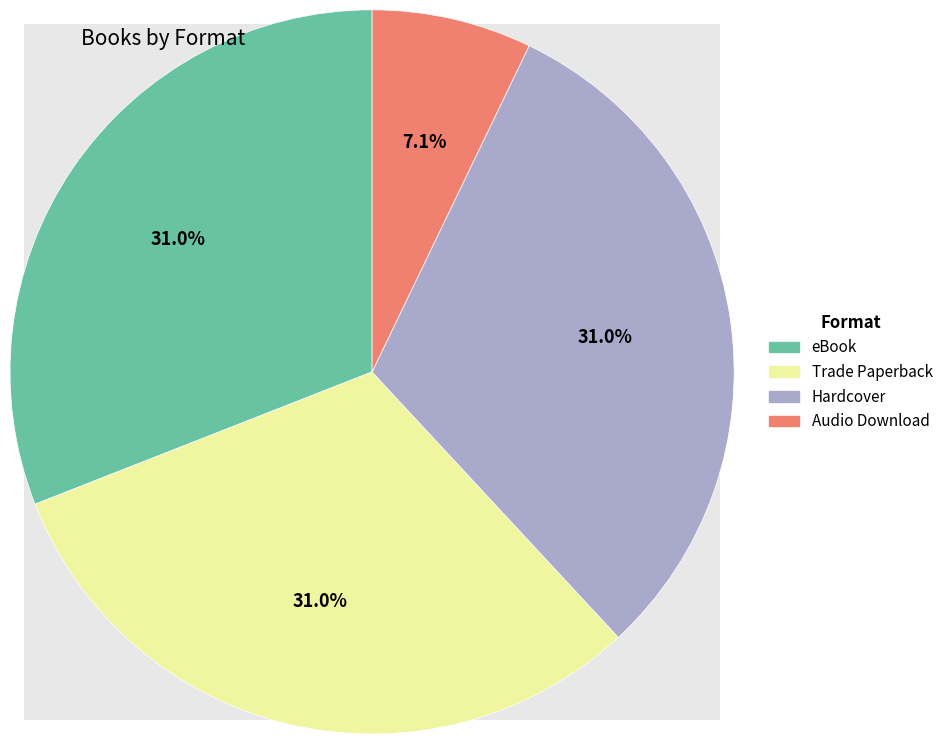

True or false: eBook accounts for 46% of the total.

False